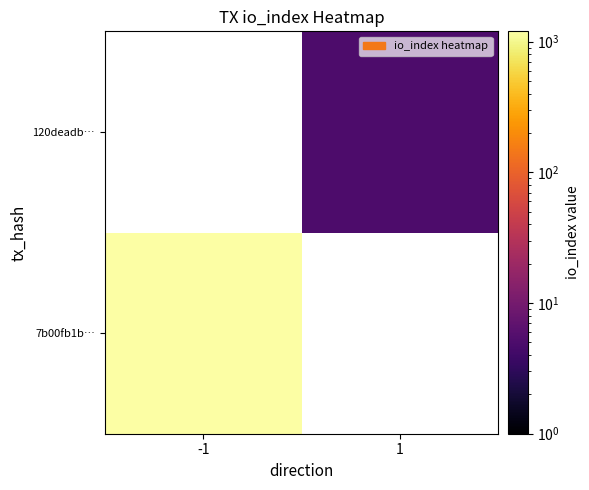

How many data points does each series have?

2